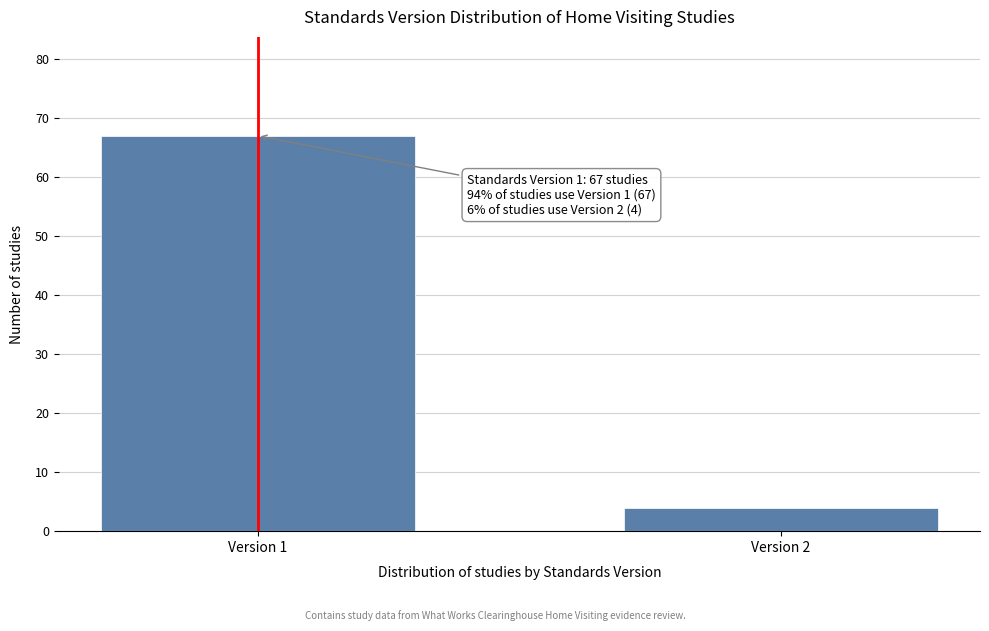

Reading right to left, transcribe all the data shown in this chart.

Version 2=4	Version 1=67